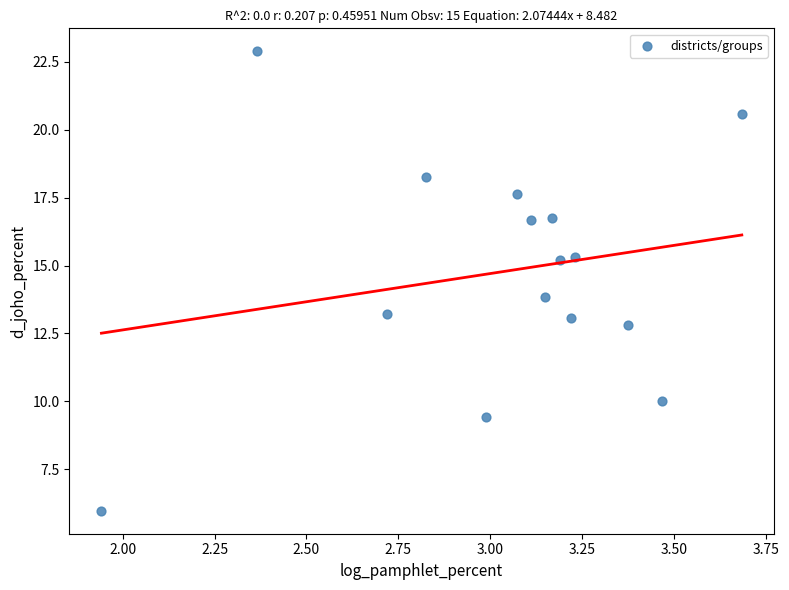

What is the range of Y values (max minus min)?

16.9